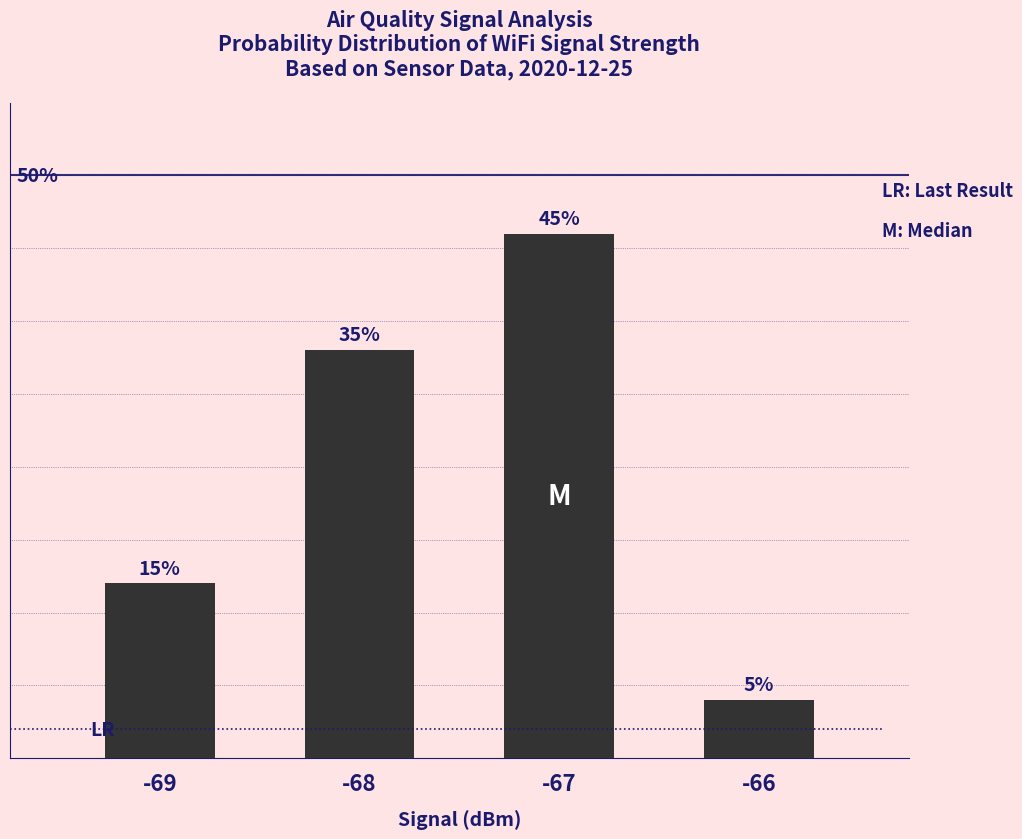

Rank the categories by value from lowest to highest.

-66, -69, -68, -67